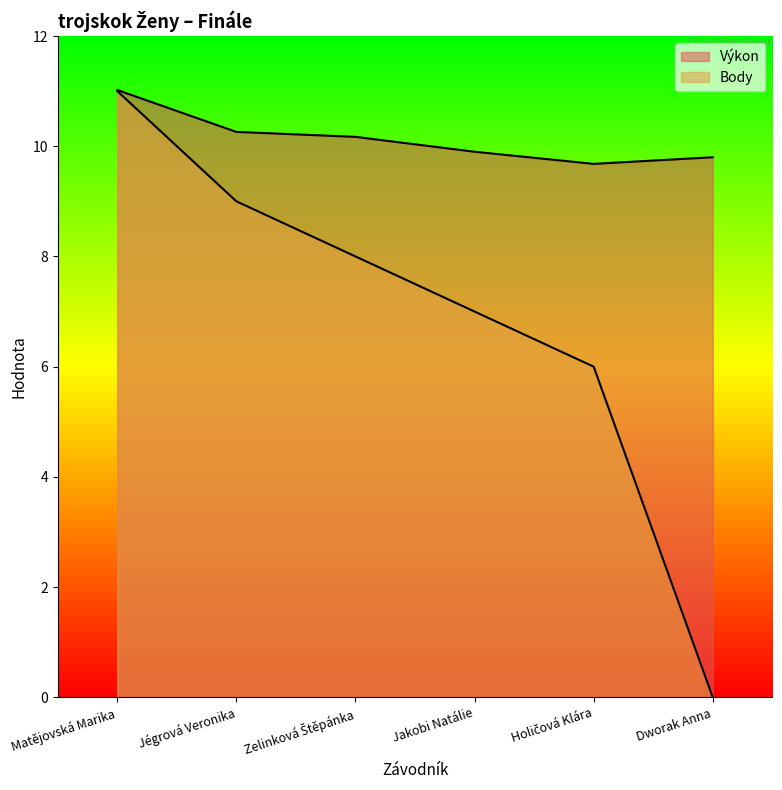

What is the difference between the second highest and minimum values in the Výkon series?

0.6